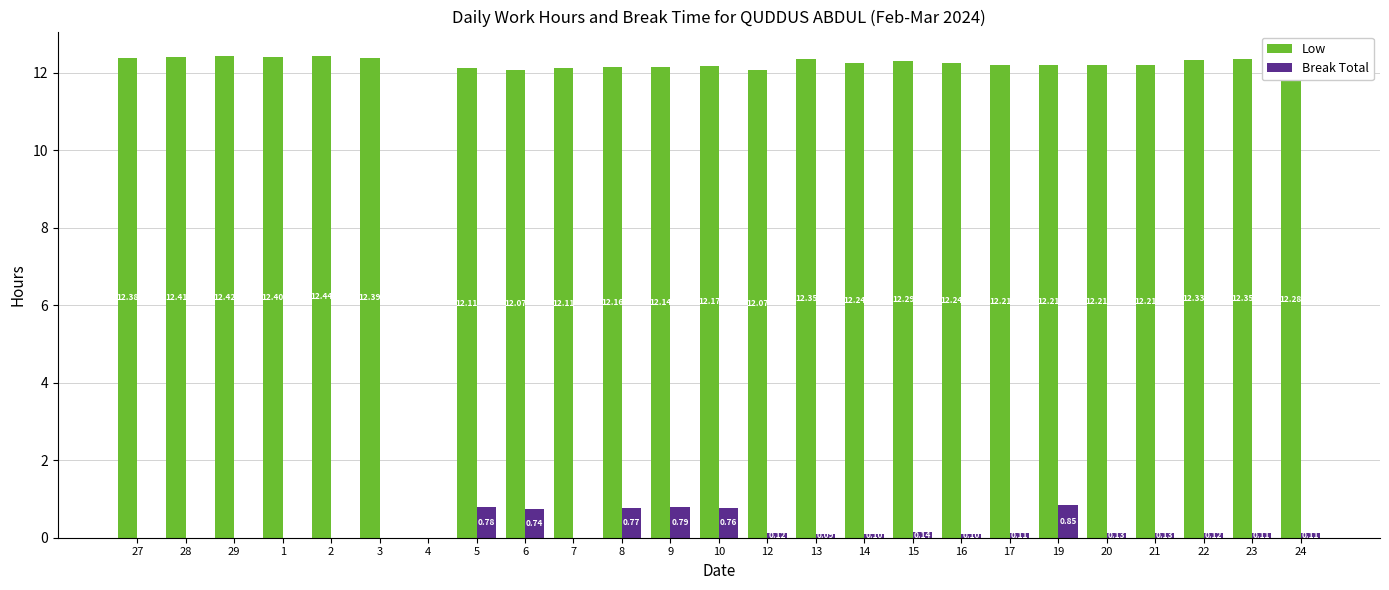

Between 22 and 23, which series saw the biggest shift?

Low